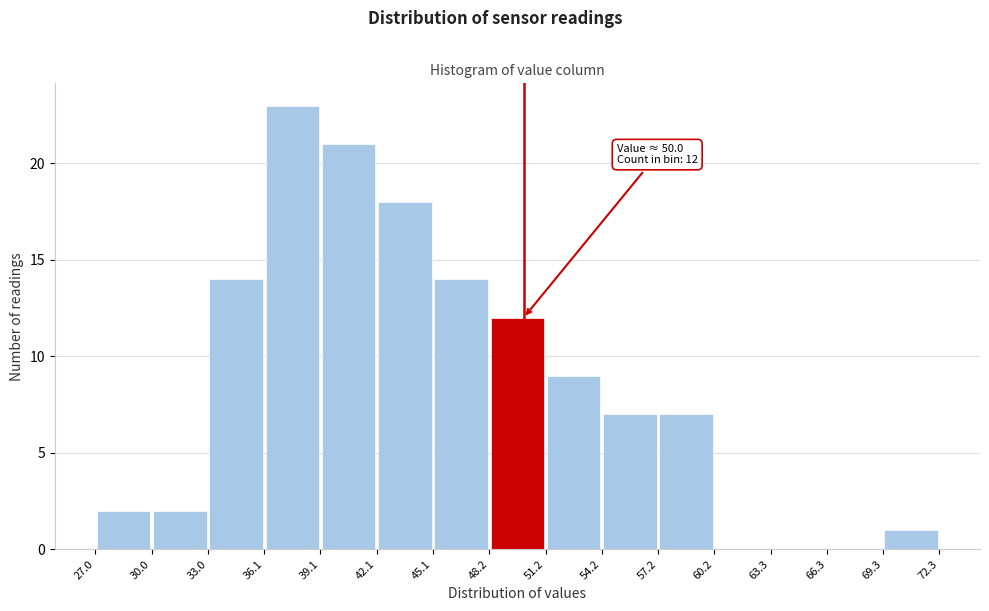

Which range on the x-axis has the tallest bar?

36.1 to 39.1